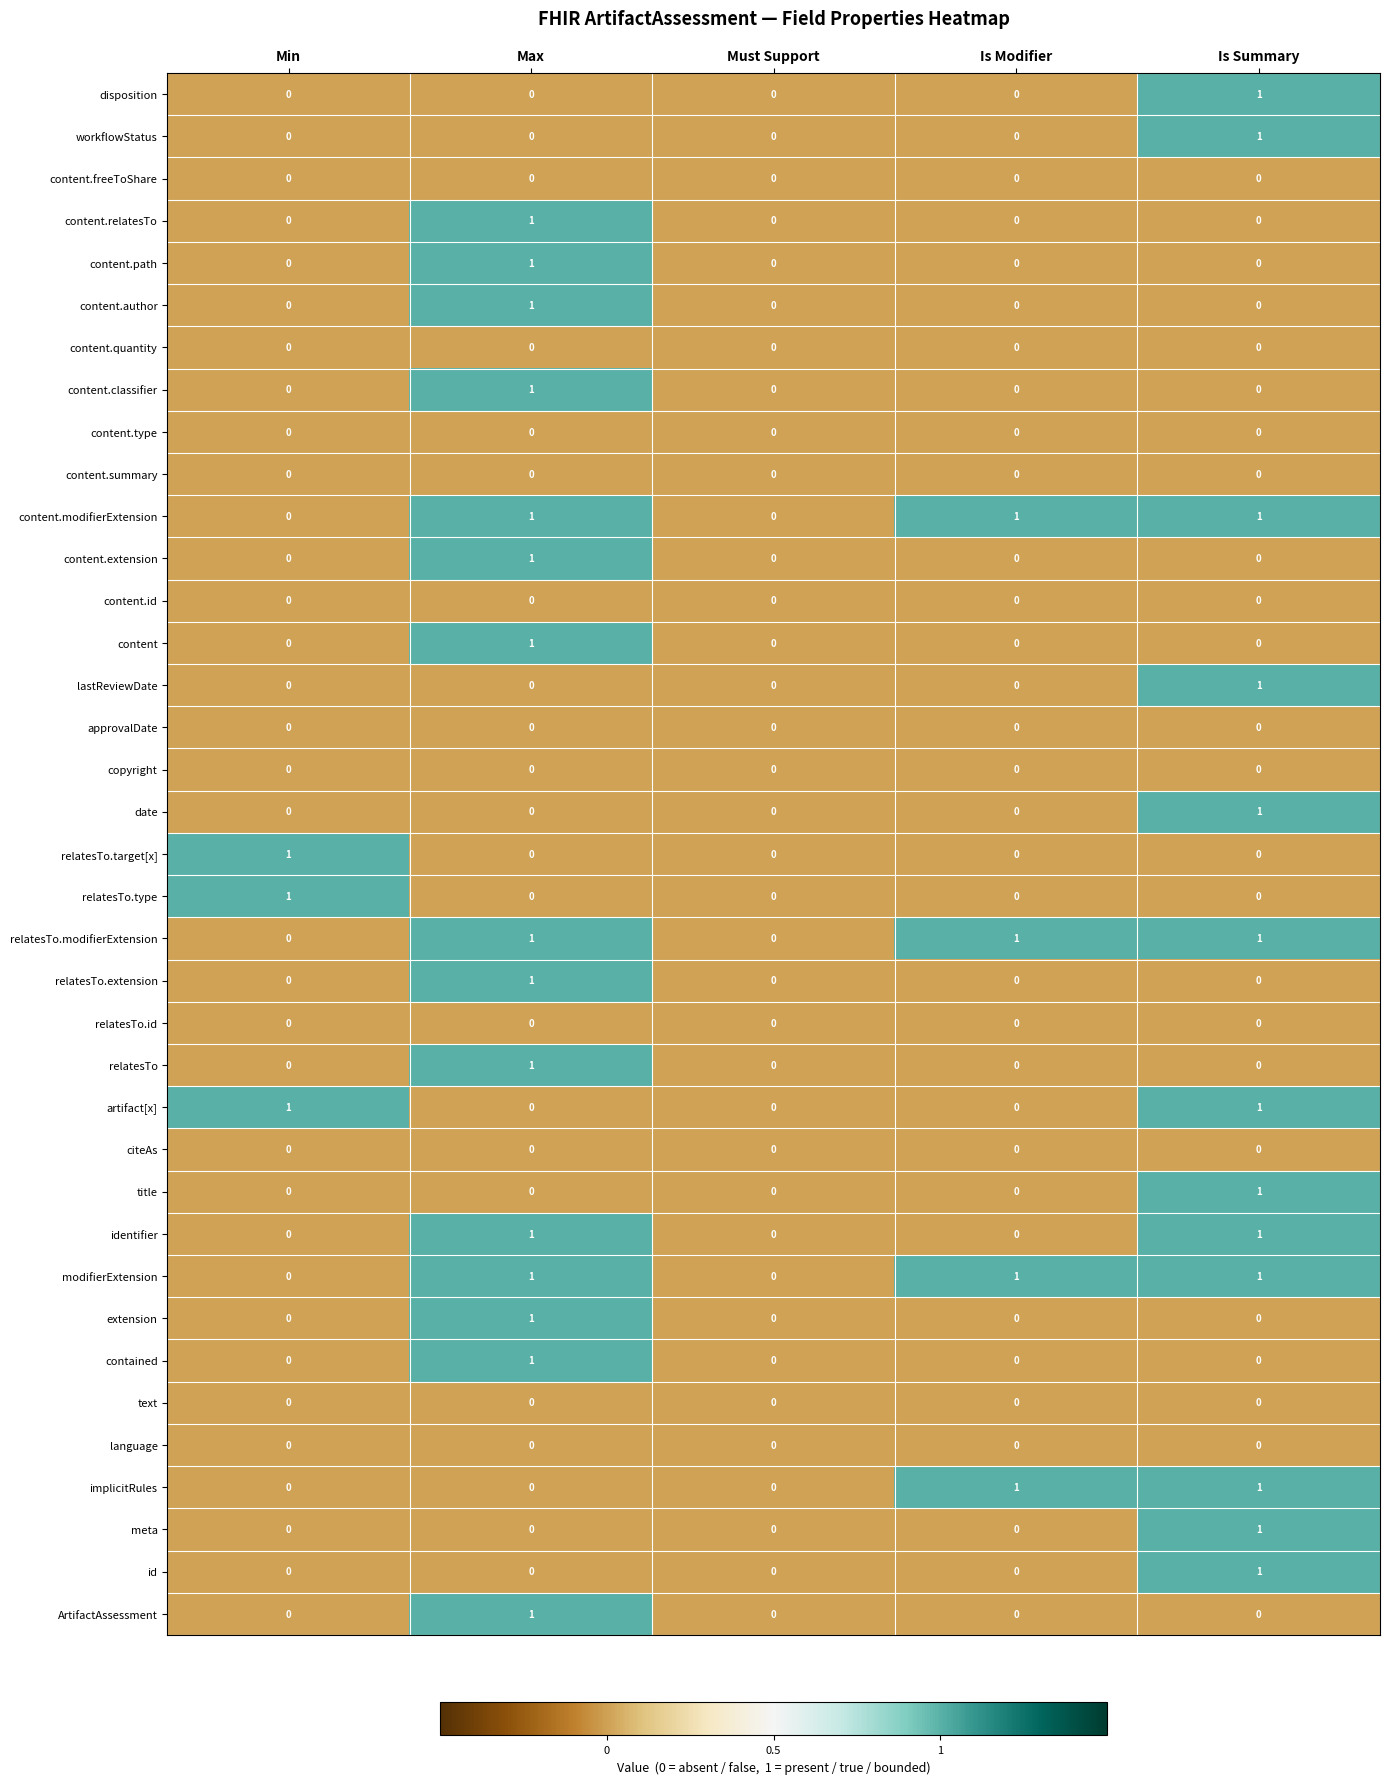

Which category has the highest value in the content.extension series?

Max